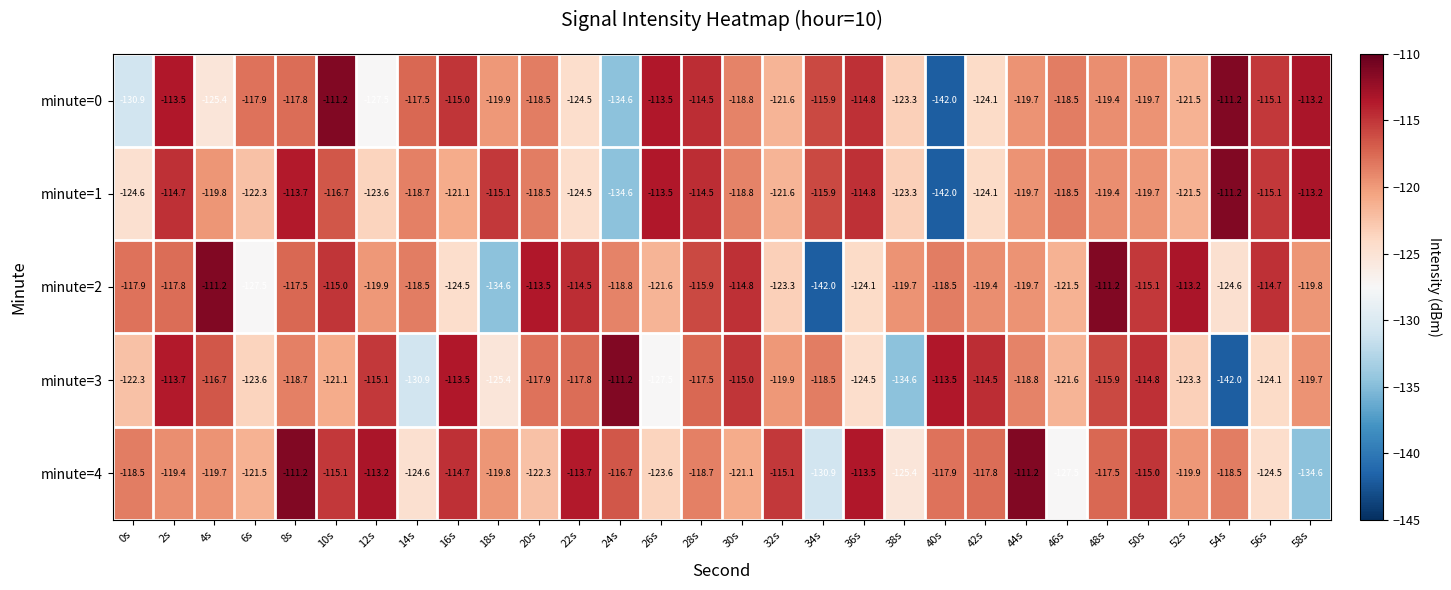

What is the difference between the maximum and minimum values in the minute=4 series?

23.4